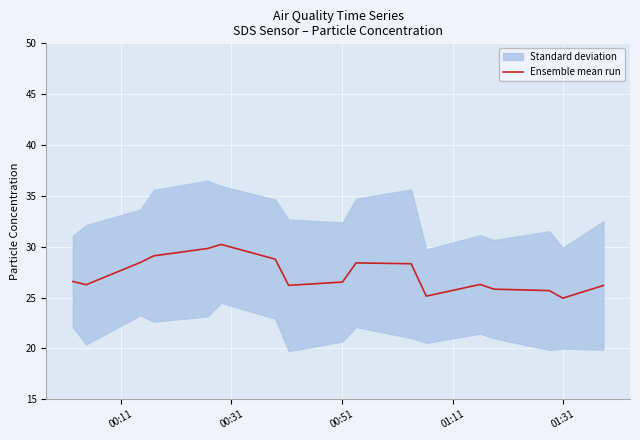

True or false: there are more than 2 points higher than both neighbors.

True